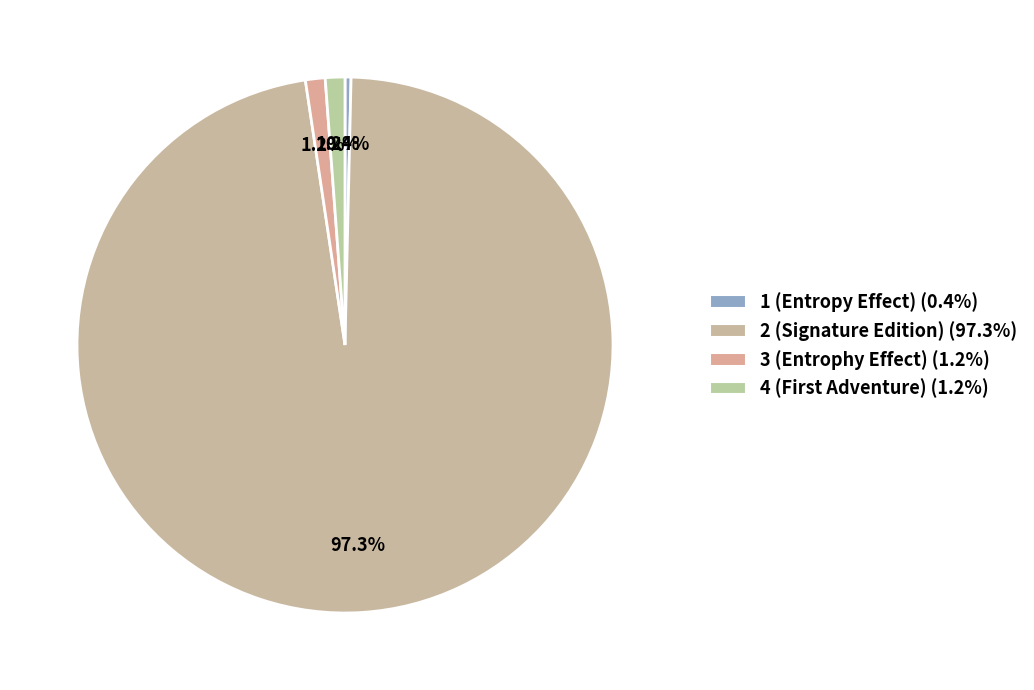

What percentage is NOT represented by 2 (Signature Edition)?

2.7%